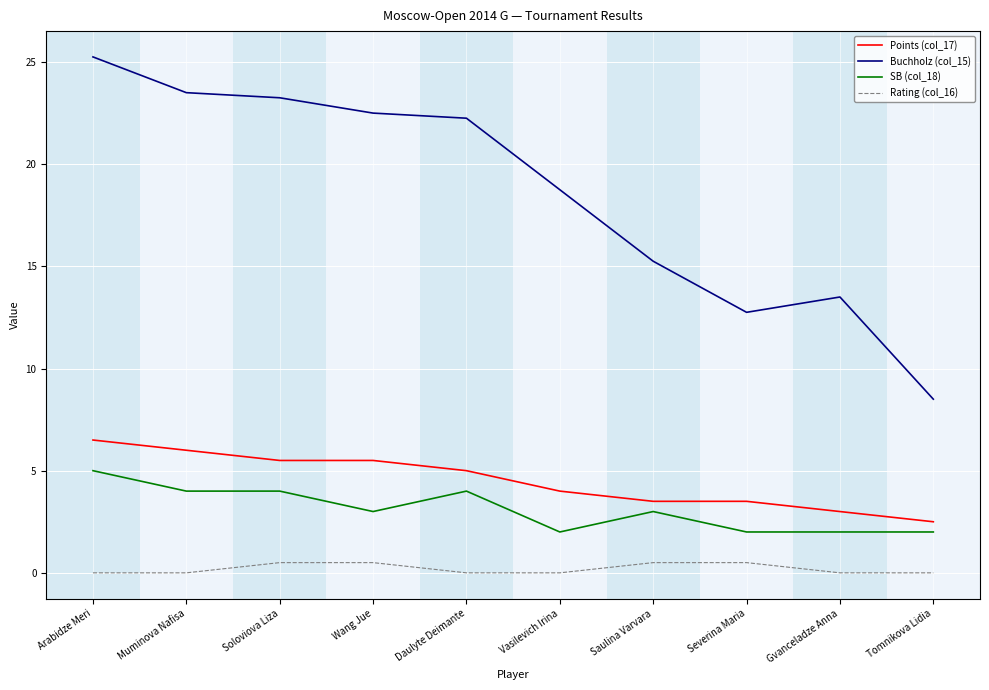

How many SB (col_18) values are between 2 and 4?

9